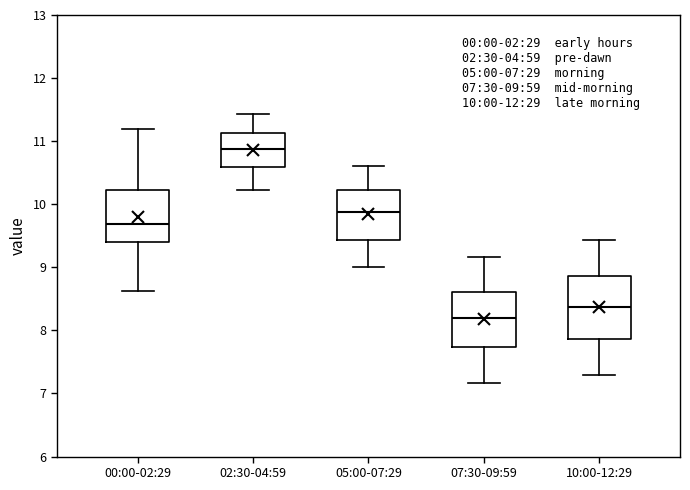

Which box's median line is the lowest?

07:30-09:59